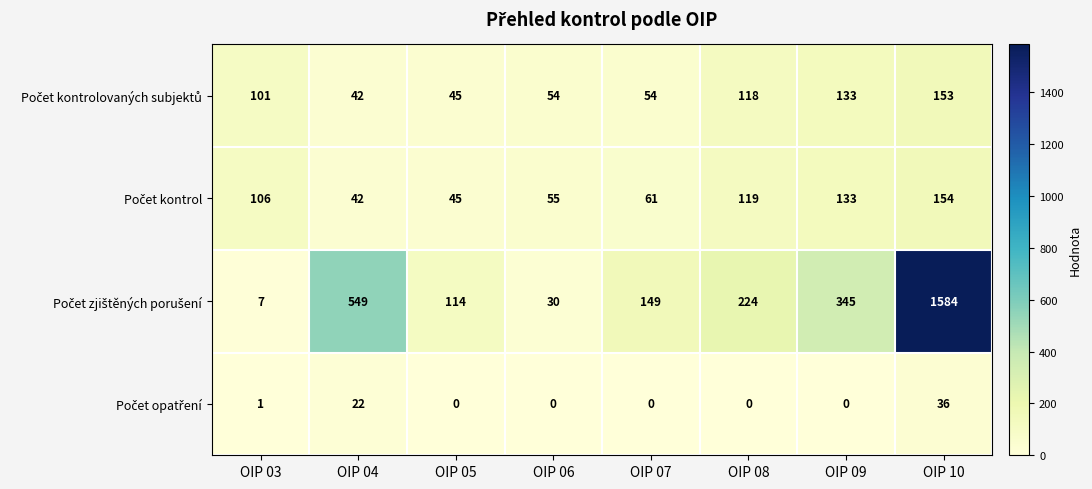

What is the difference between the highest and lowest values at OIP 06?

55